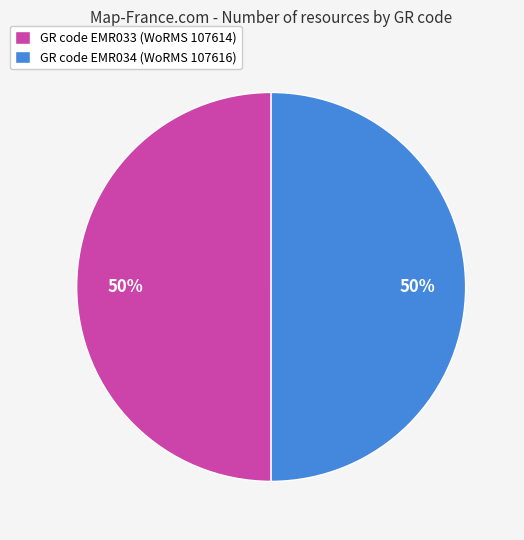

To the nearest percent, what is the average slice percentage?

50%